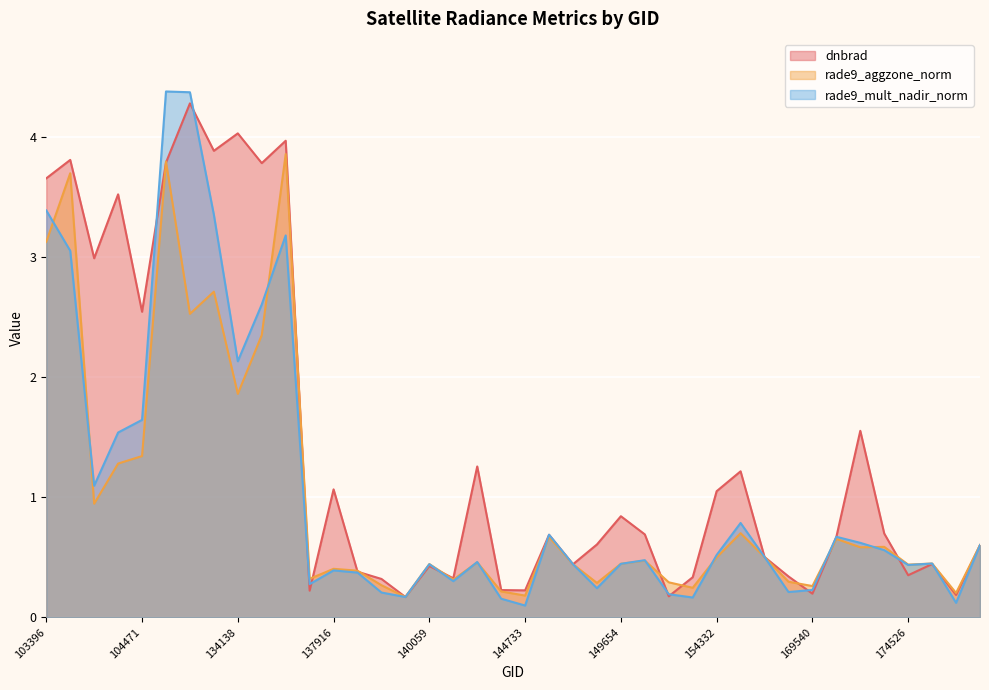

Between 144149 and 154332, which series saw the biggest shift?

dnbrad